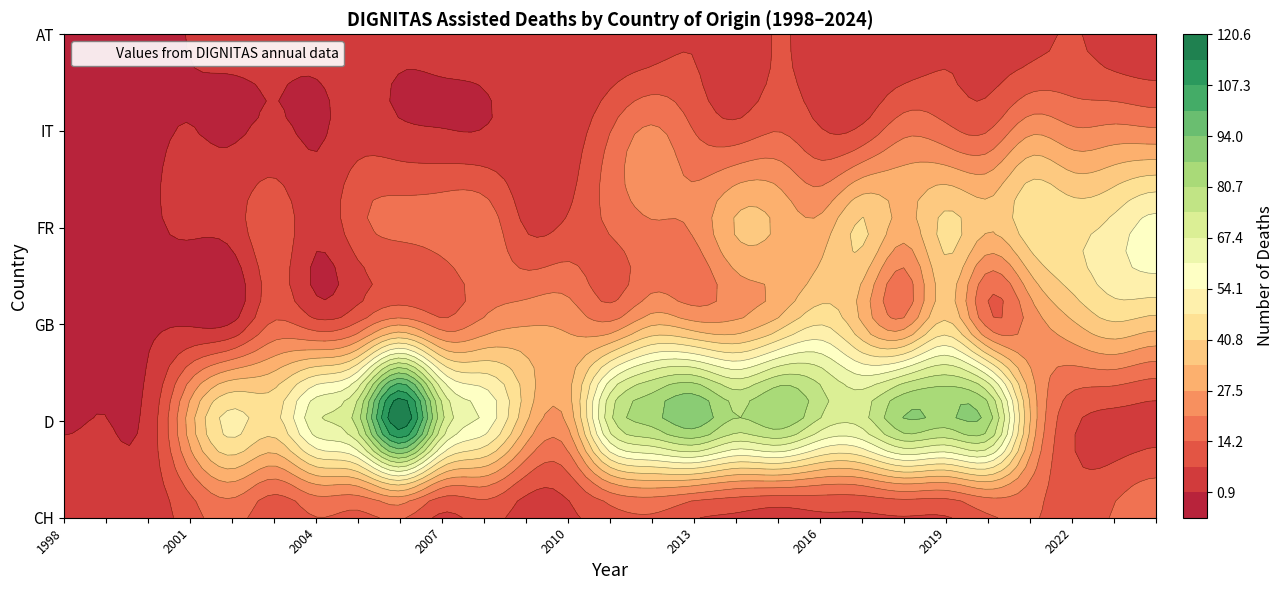

Is the value of GB at 4 greater than the value of FR at 5?

No